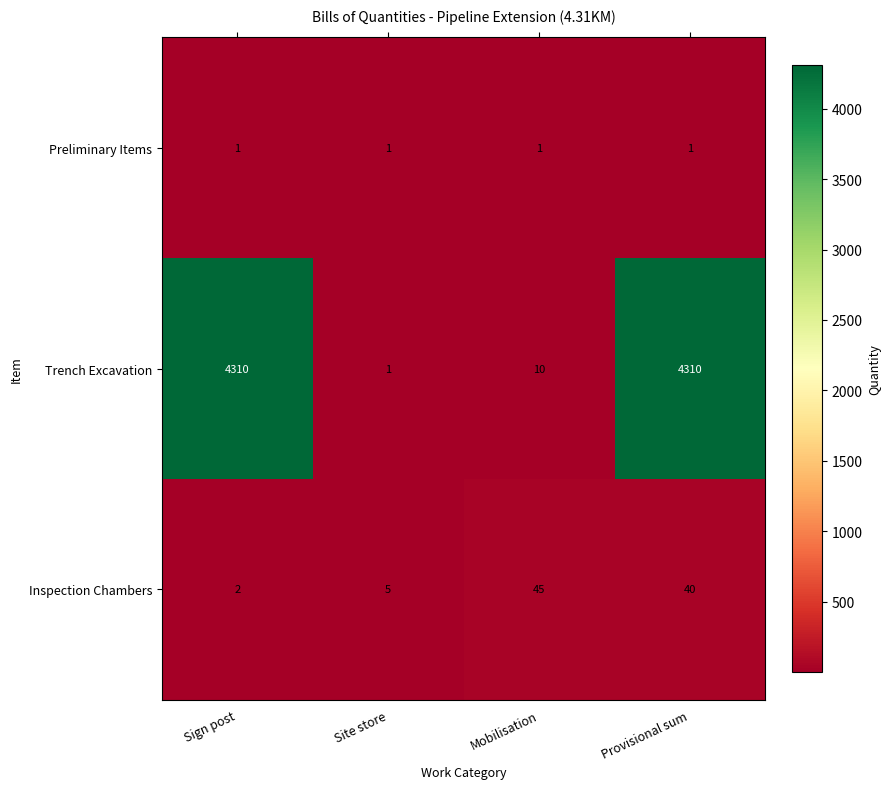

What is the sum of the Inspection Chambers values at Provisional sum and Mobilisation?

85